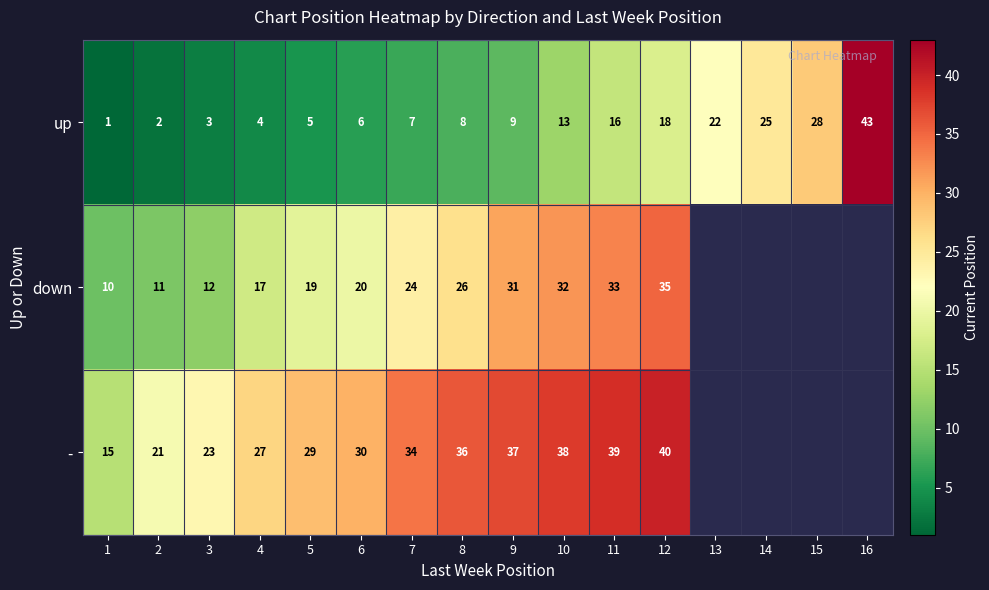

What is the greatest value displayed?

43.0